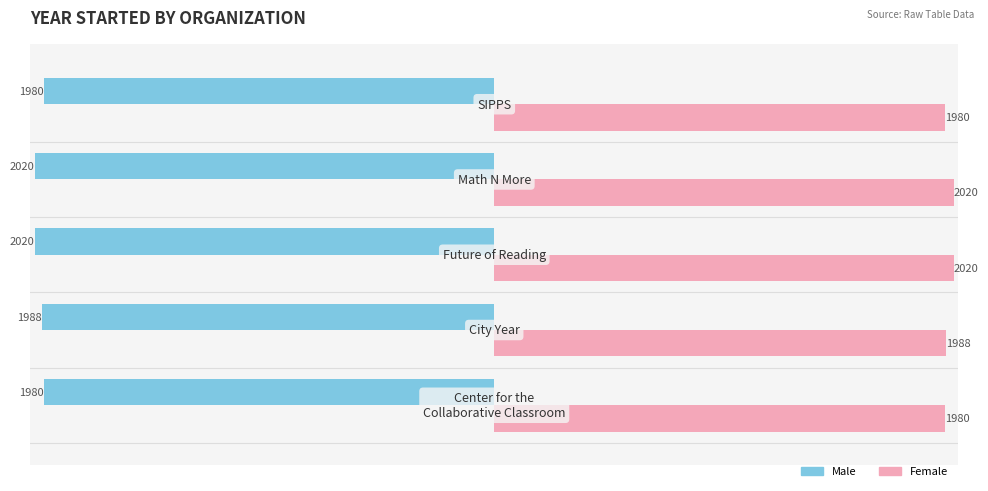

Count the Female values in the range 1980 to 2020.

5